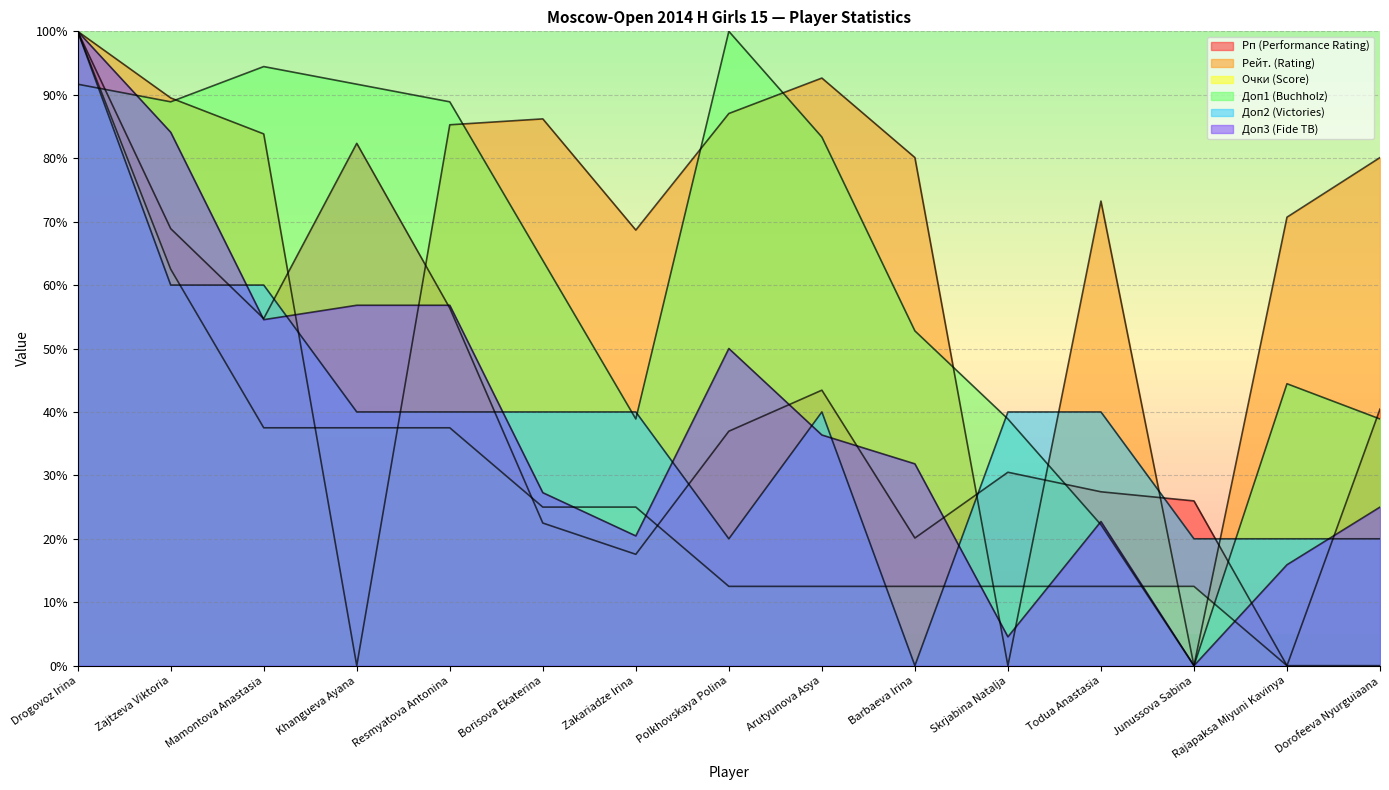

What is the difference between the Доп1 (Buchholz) values at Rajapaksa Miyuni Kavinya and Zajtzeva Viktoria?

44.4